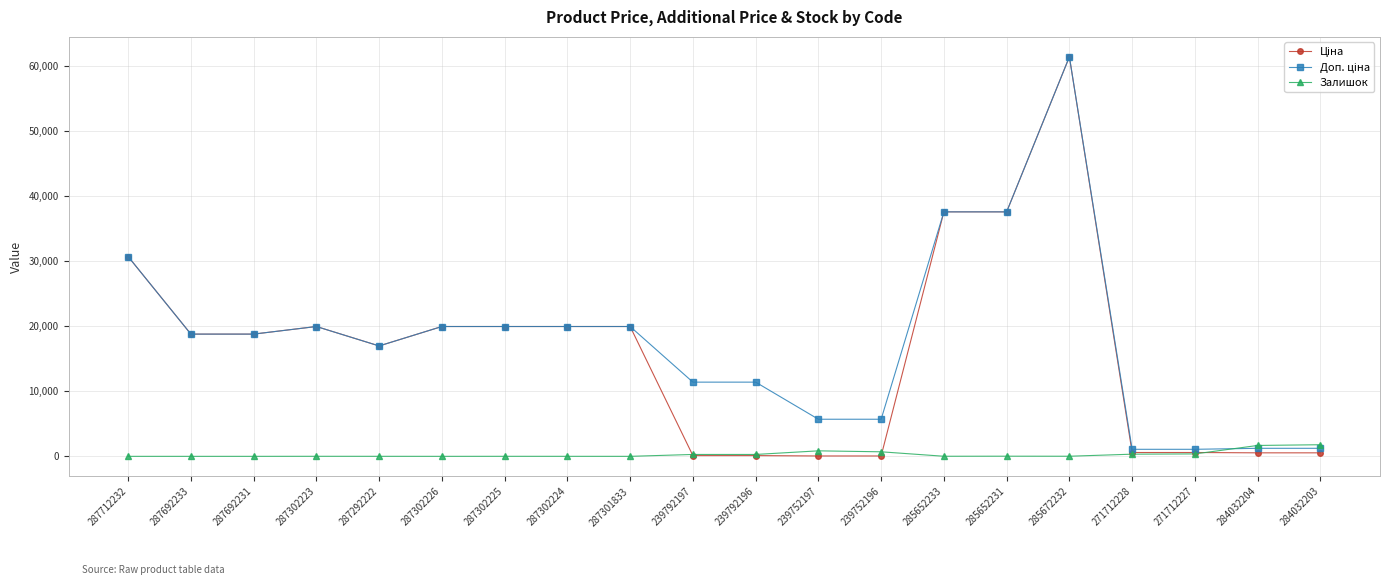

What is the spread (max minus min) of values at 287301833?

19964.2